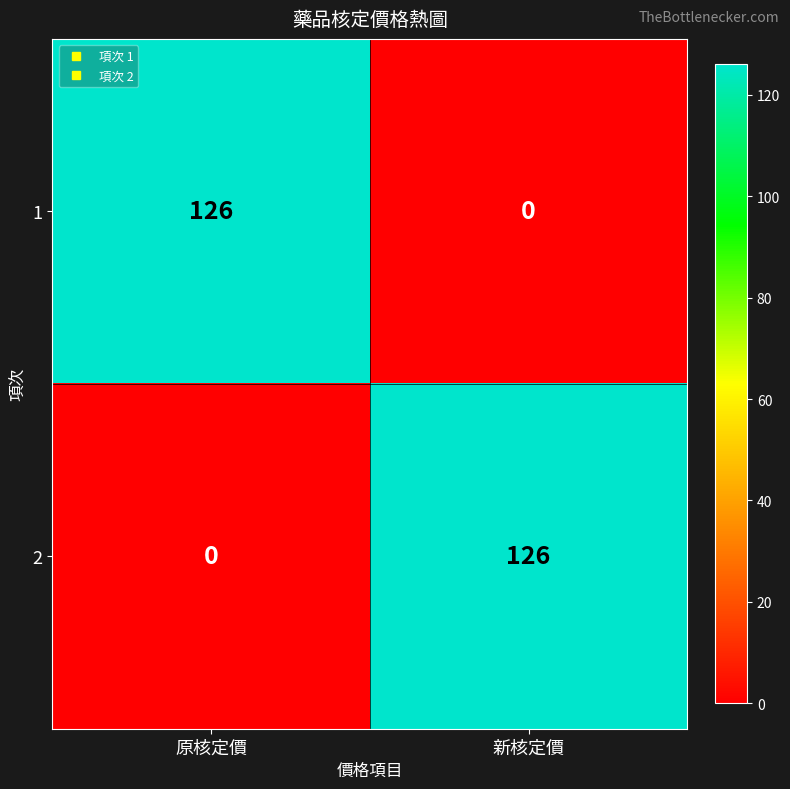

Reading left to right, list all the values displayed in this chart.

1: 126	0
2: 0	126